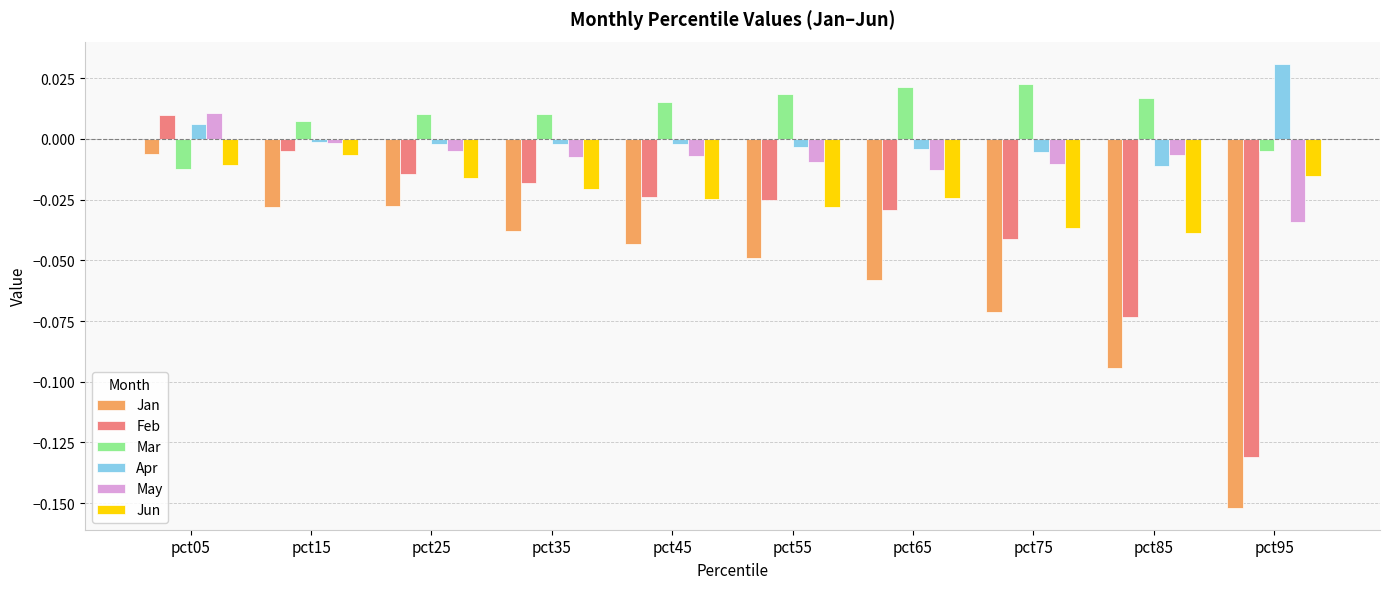

What is the total value across all series at pct95?

-0.3